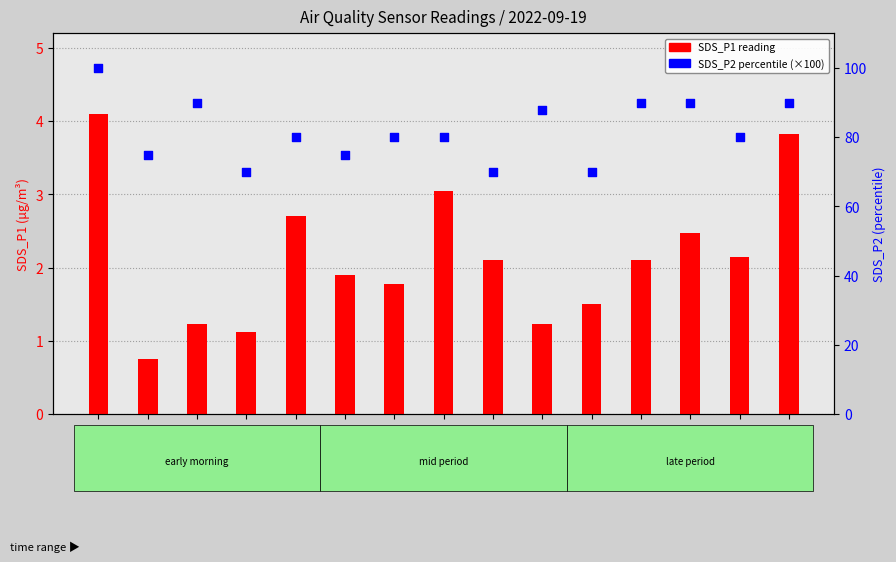

Which series reaches the maximum Y coordinate?

SDS_P2 percentile